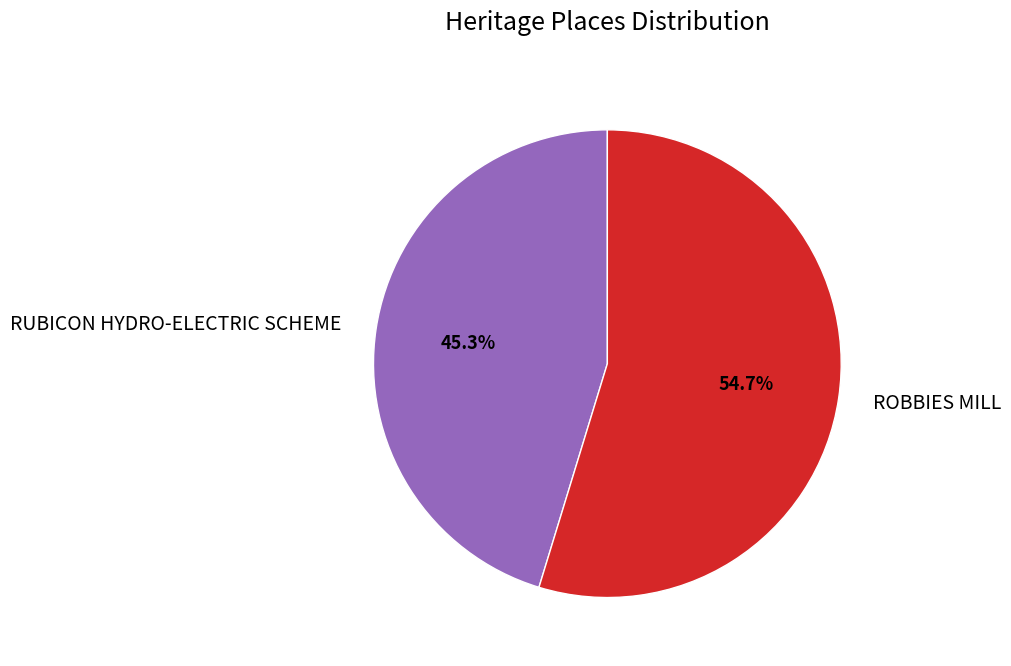

What percentage is the ROBBIES MILL slice, to the nearest percent?

55%